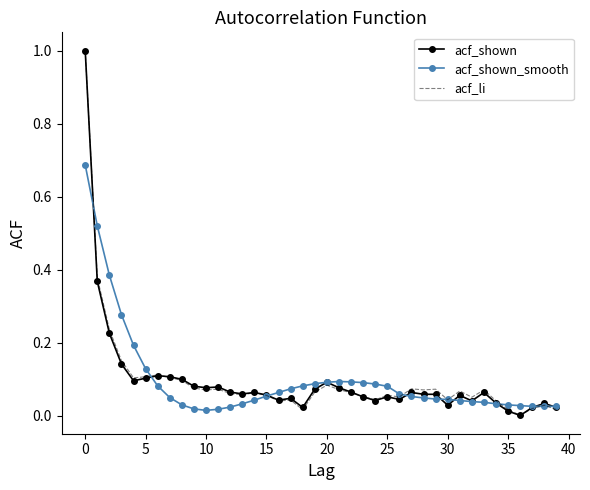

What is the highest value of the acf_shown series?

1.0